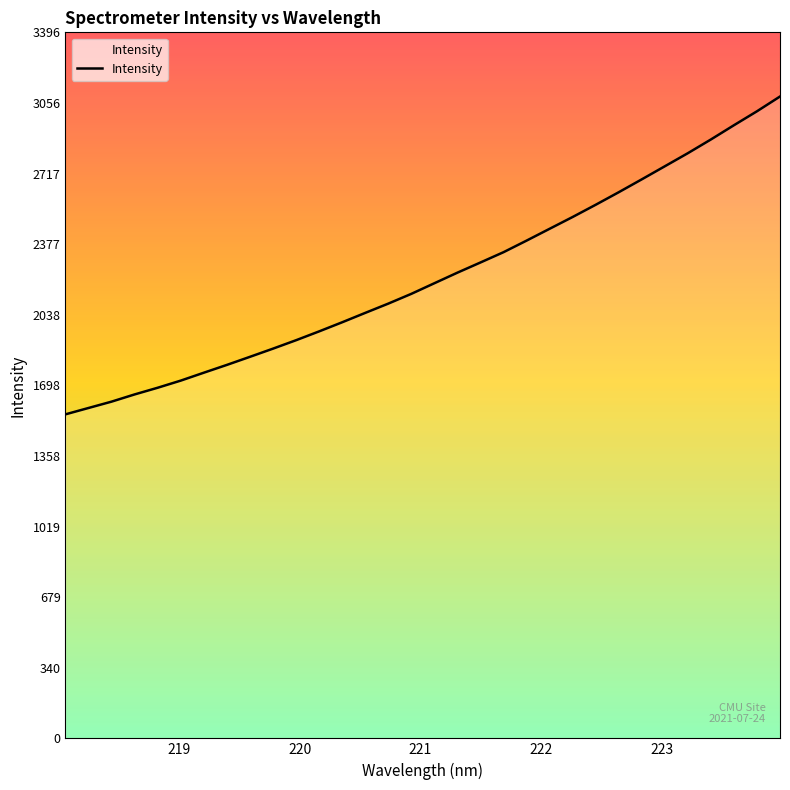

What is the difference between the maximum and minimum values?

1528.8